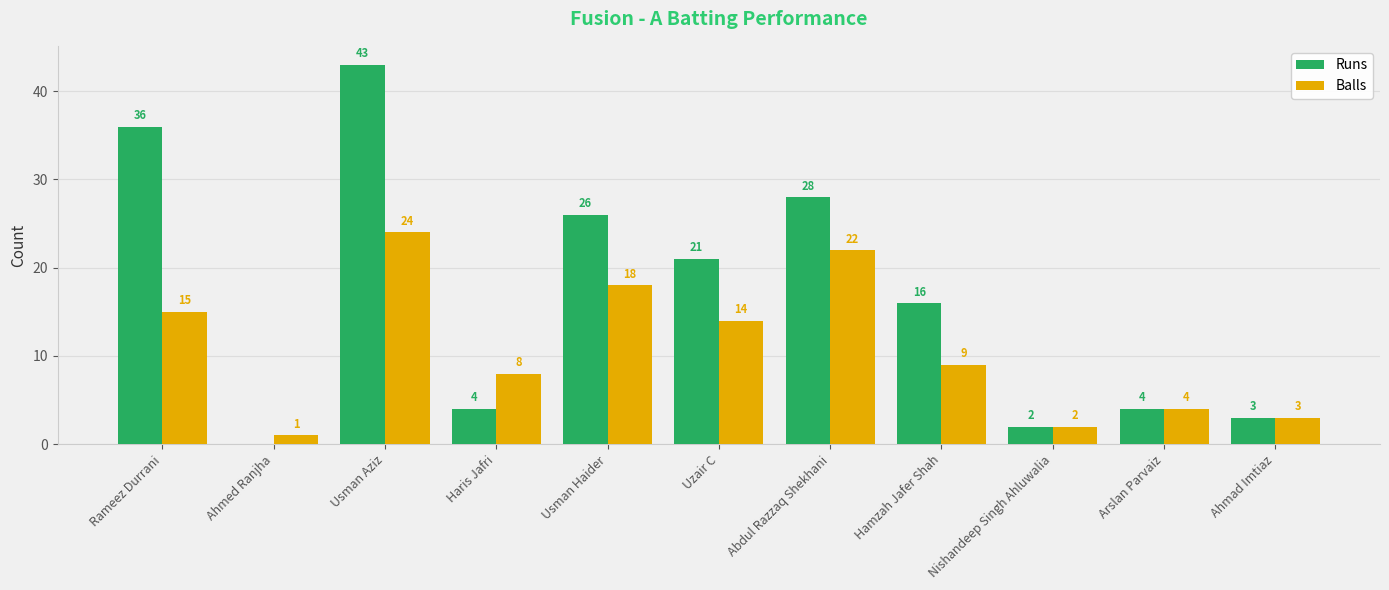

Where does the Runs series first go above 16?

Rameez Durrani